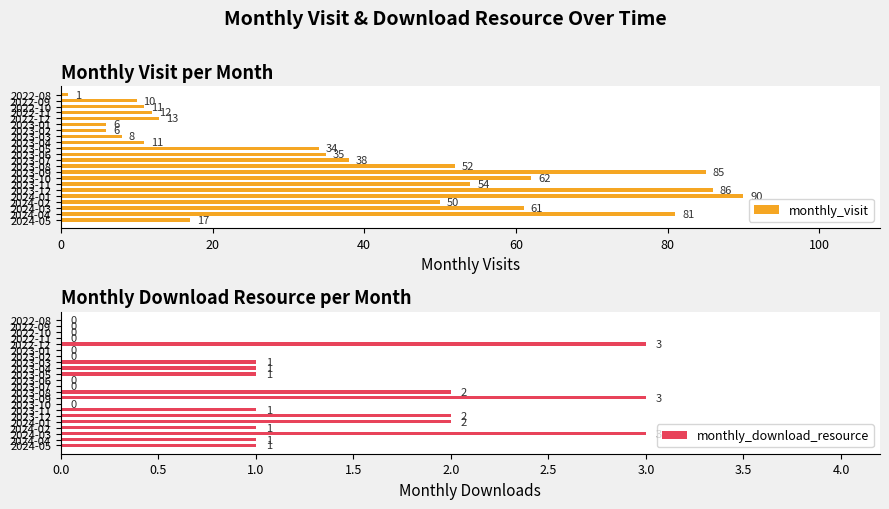

What is the highest value of the monthly_visit series?

90